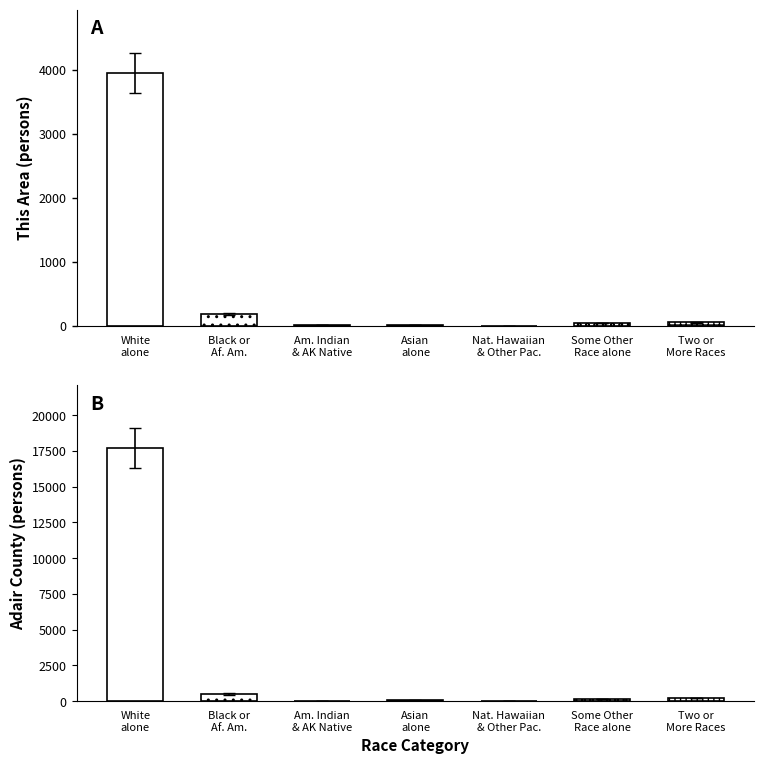

What is the difference between the maximum and minimum values in the Adair County series?

17691